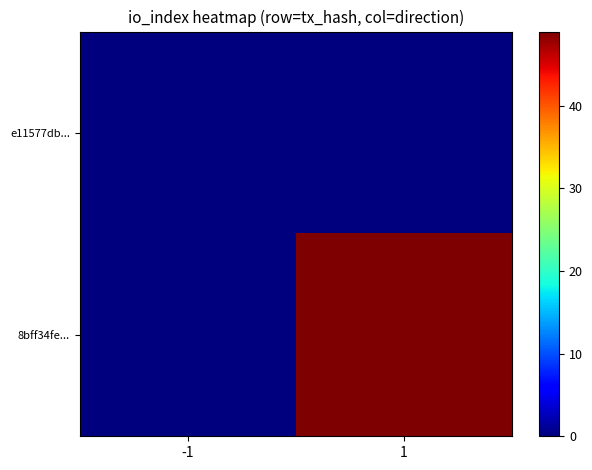

At how many categories does at least one series exceed 44?

1